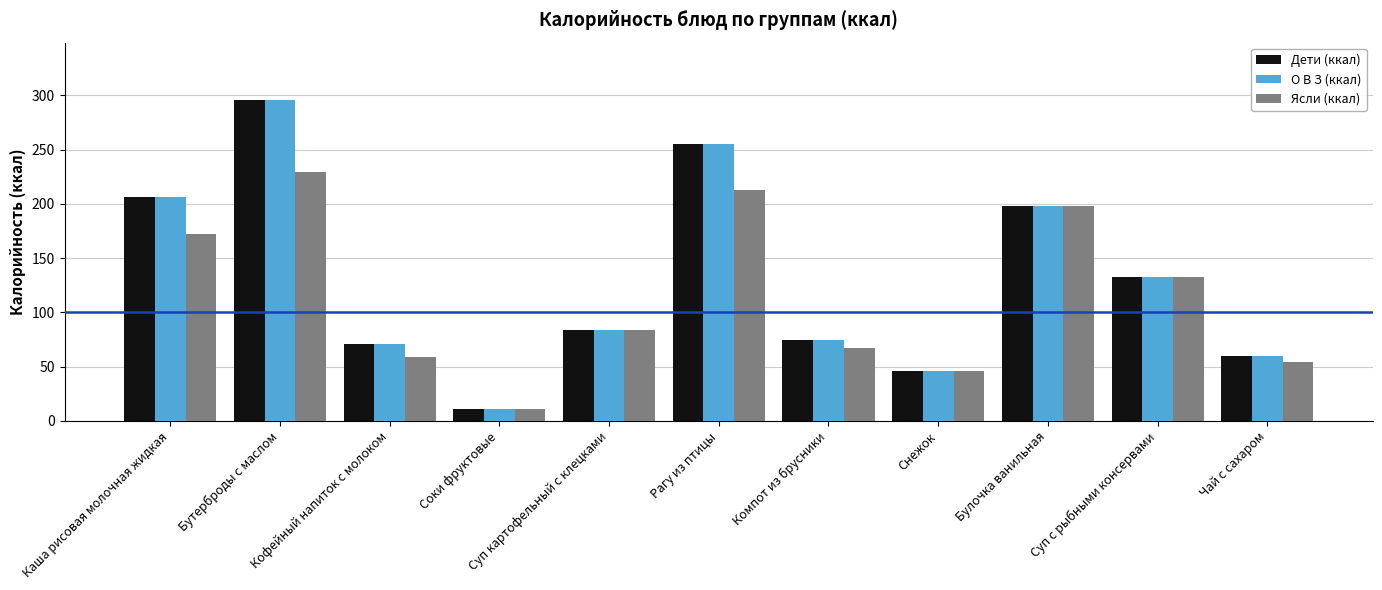

What is the total value across all series at Чай с сахаром?

174.0